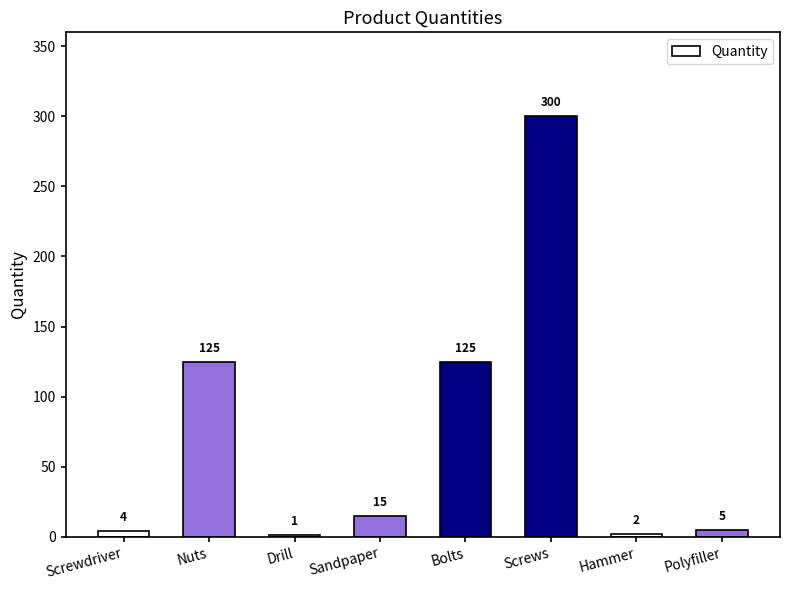

Is it true that the value at Screwdriver is 4?

True